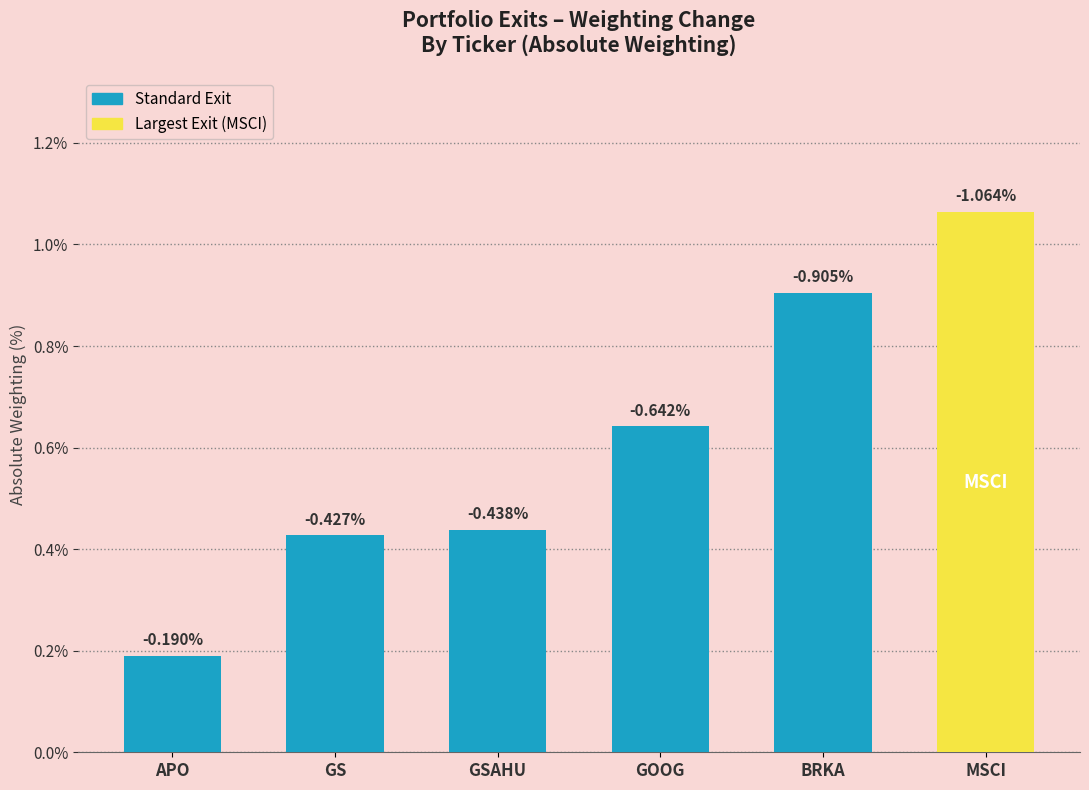

The value at GSAHU is 0.4. True or false?

True